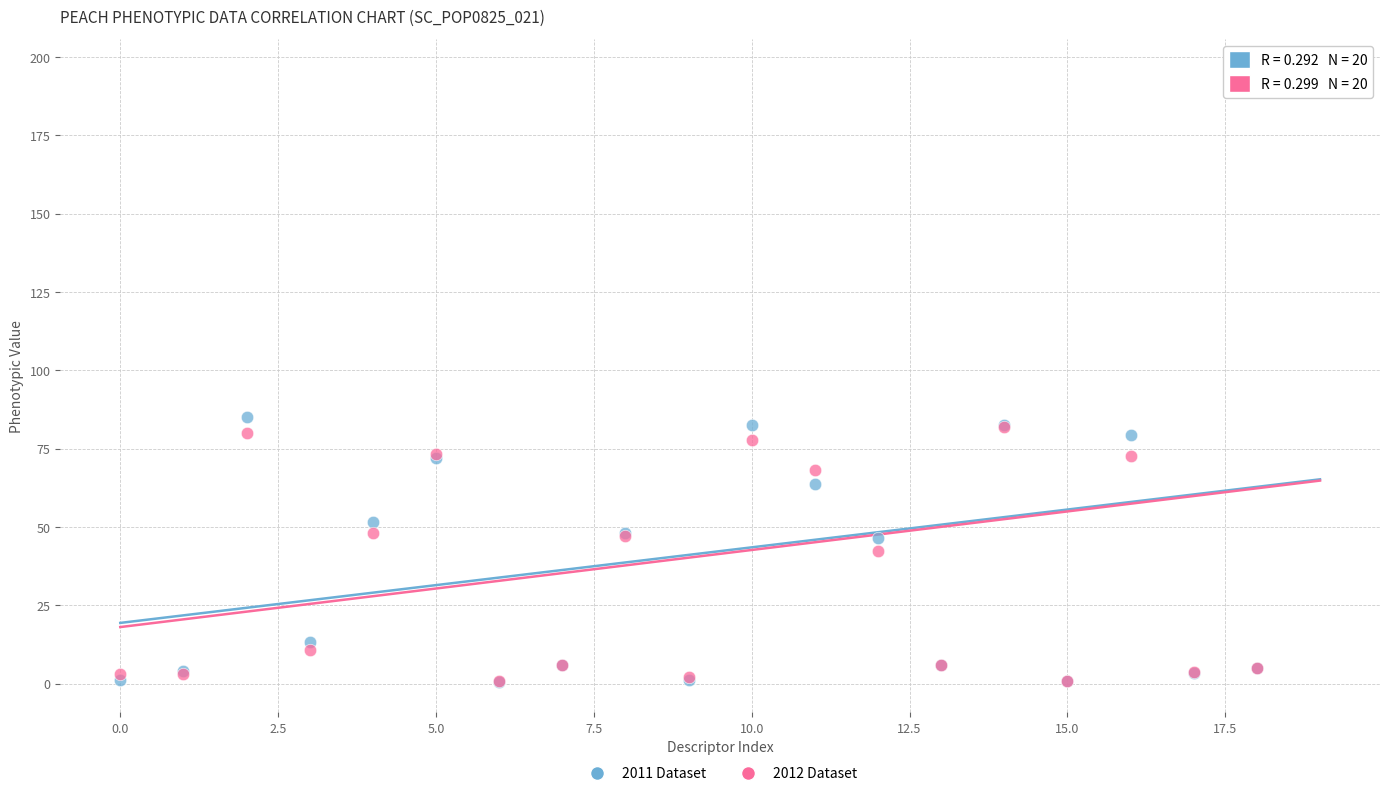

Across all series, what Y value is closest to 98?

85.0